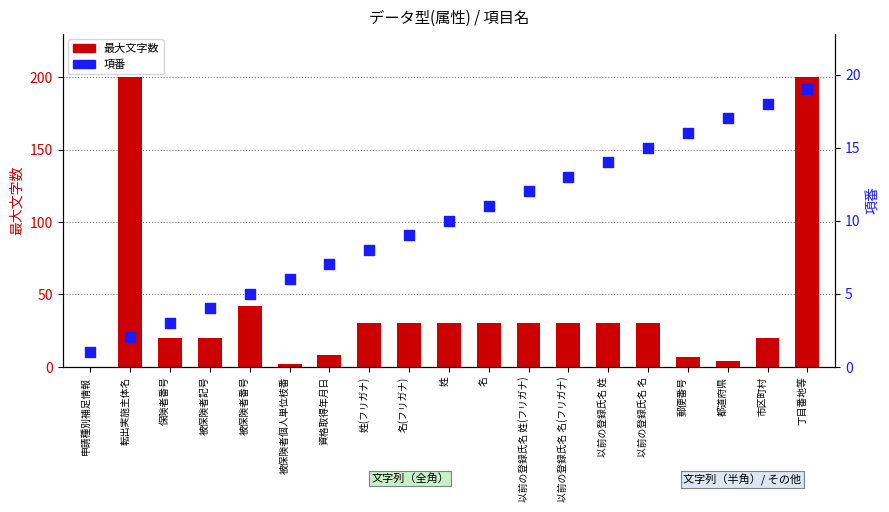

What is the total value across all series at 市区町村?

38